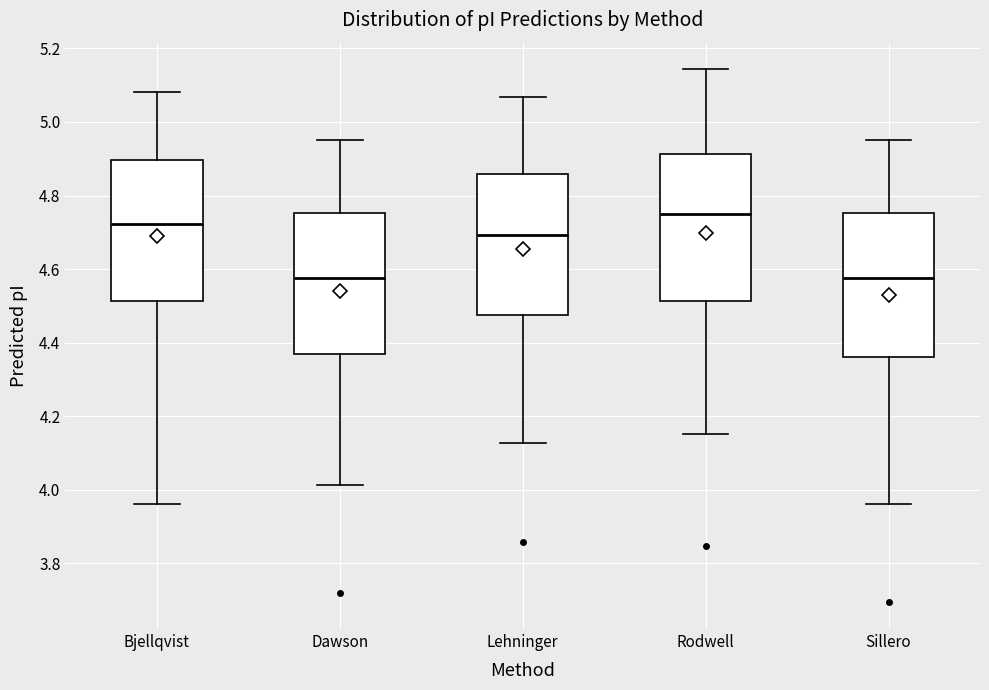

Reading left to right, transcribe this box plot: for each box, give where its median line is, the range the box spans, and where its two whiskers end, as read against the y-axis. The values are not printed on the chart, so give them approximately, as read against the axis.

Bjellqvist: median 4.72, box 4.52 to 4.90, whiskers 3.96 to 5.08
Dawson: median 4.58, box 4.38 to 4.76, whiskers 4.02 to 4.96
Lehninger: median 4.70, box 4.48 to 4.86, whiskers 4.12 to 5.06
Rodwell: median 4.74, box 4.52 to 4.92, whiskers 4.16 to 5.14
Sillero: median 4.58, box 4.36 to 4.76, whiskers 3.96 to 4.96